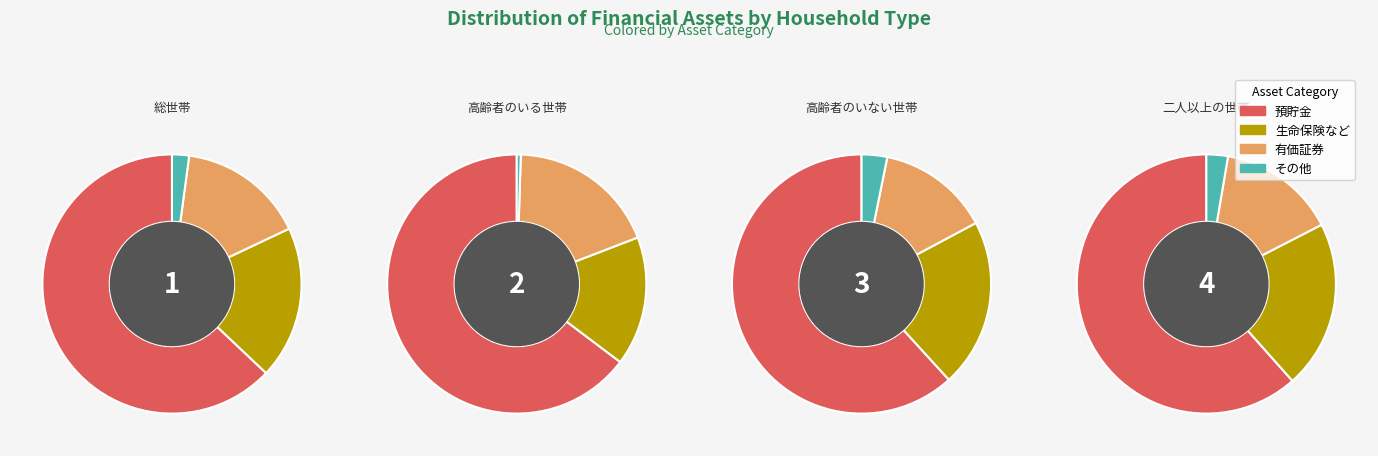

What is the spread (max minus min) of values at 高齢者のいない世帯?

7019